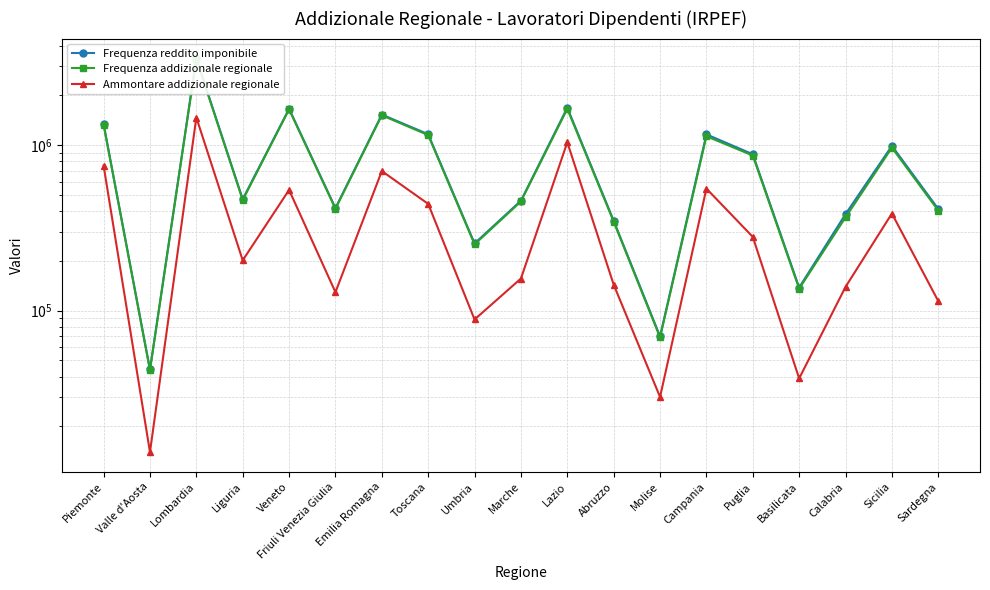

True or false: Ammontare addizionale regionale and Frequenza reddito imponibile intersect in this chart.

False